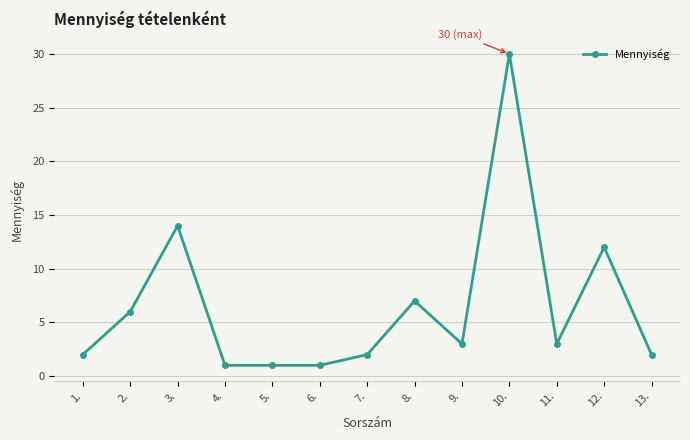

Where is the data nearest to the value 15?

3.